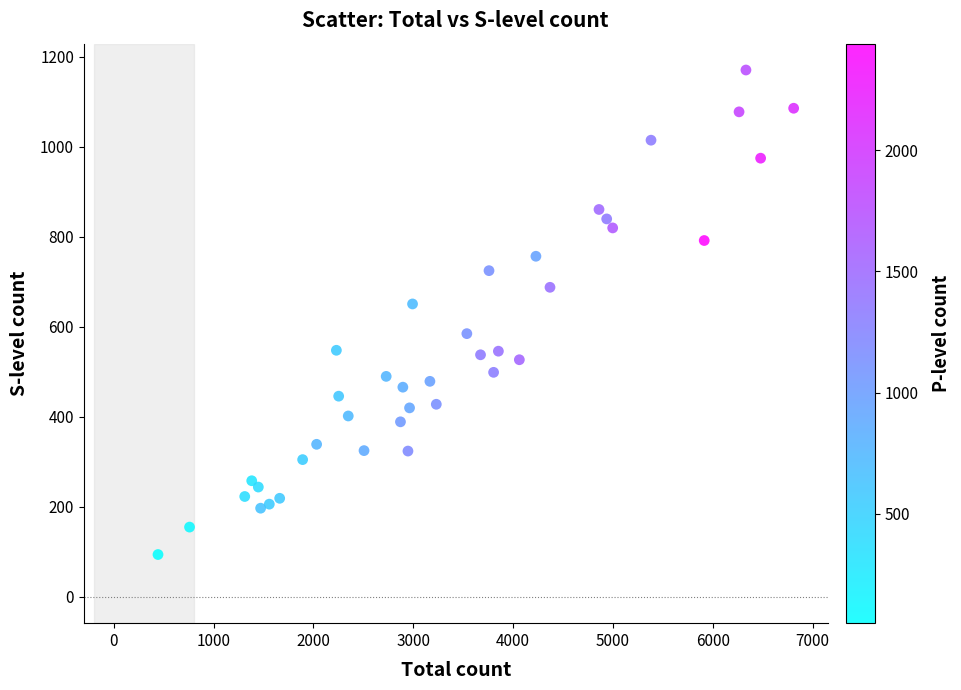

What is the range of X values (max minus min)?

6368